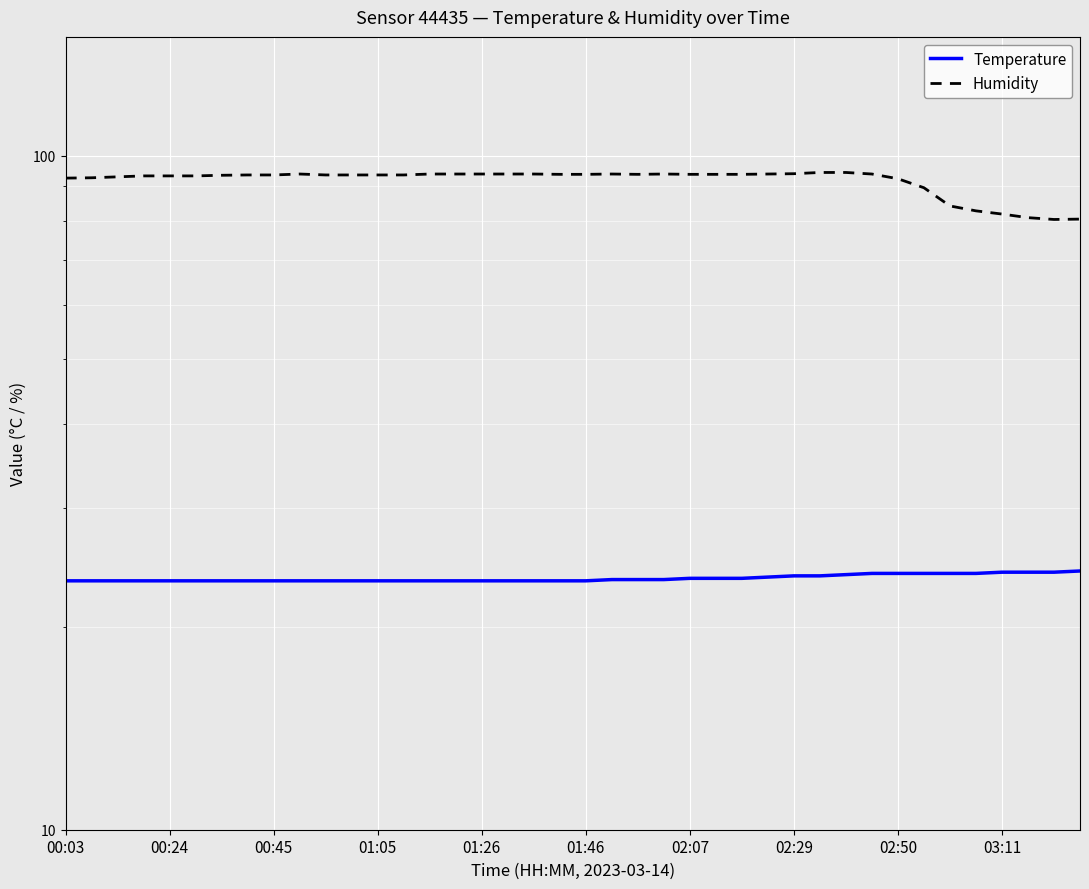

Is it true that Humidity equals 93.9 at 18?

True